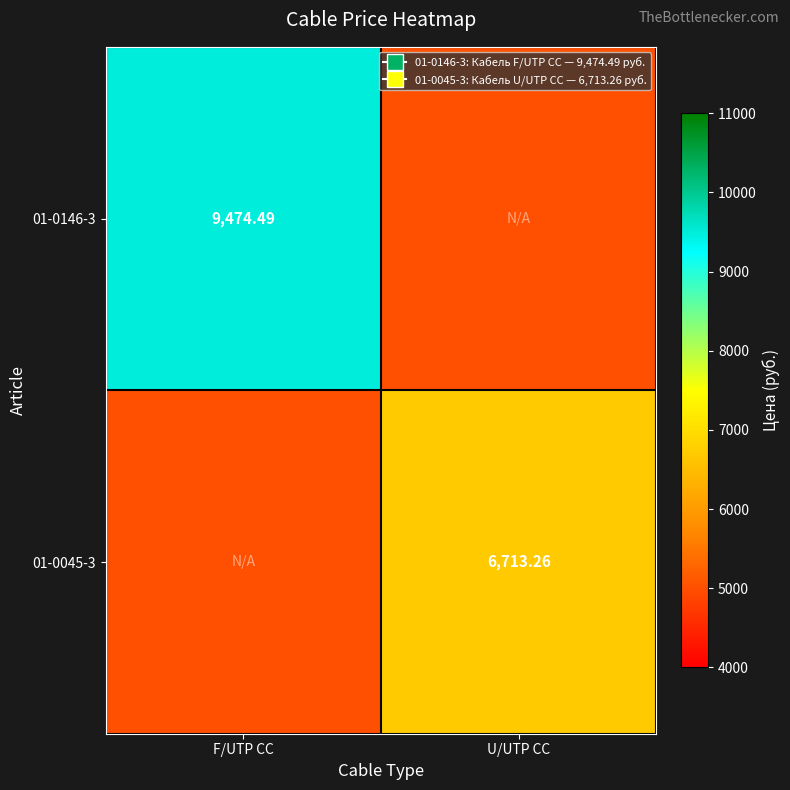

At which category is the sum across all series the highest?

F/UTP CC